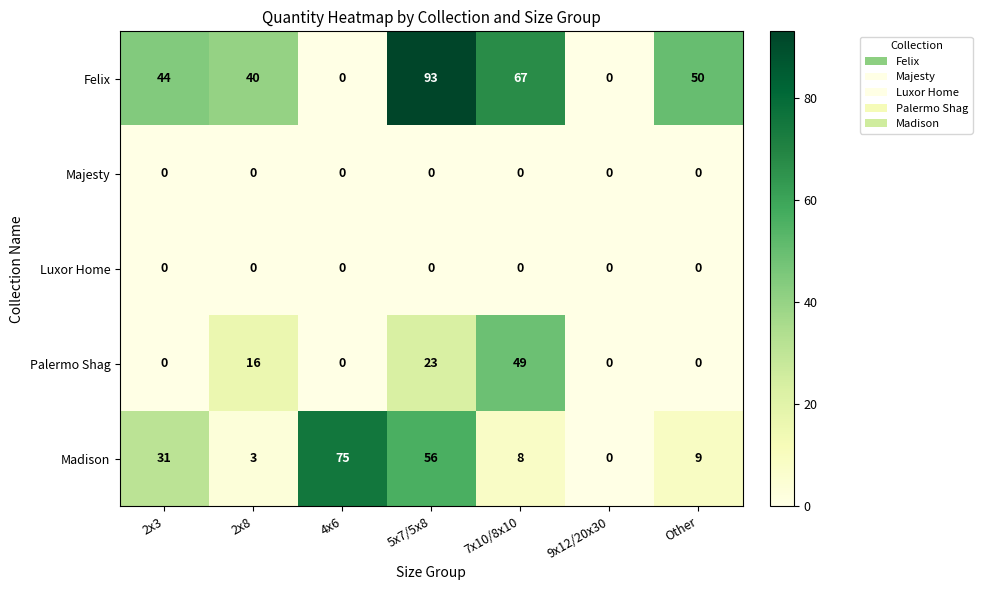

Which category has the lowest value in the Madison series?

9x12/20x30